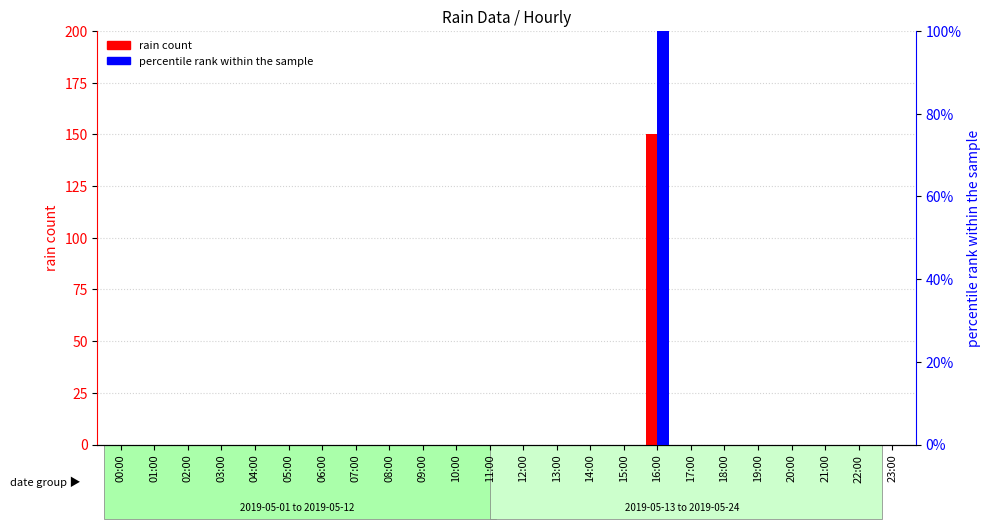

Rank the series at 18:00 from lowest to highest value.

rain count, percentile rank within the sample